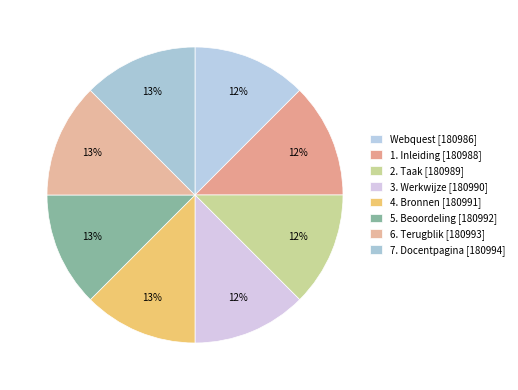

To the nearest percent, what portion does 6. Terugblik represent?

13%